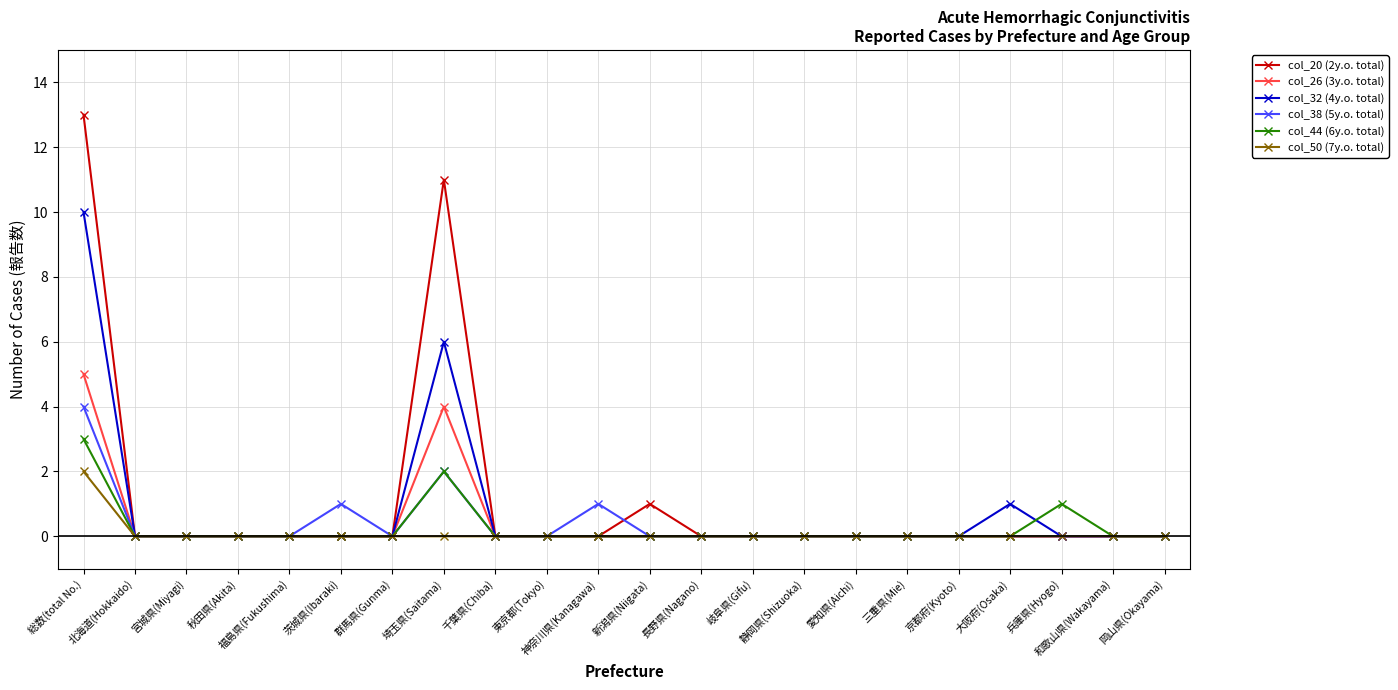

Which series has the largest total across all categories?

col_20 (2y.o. total)